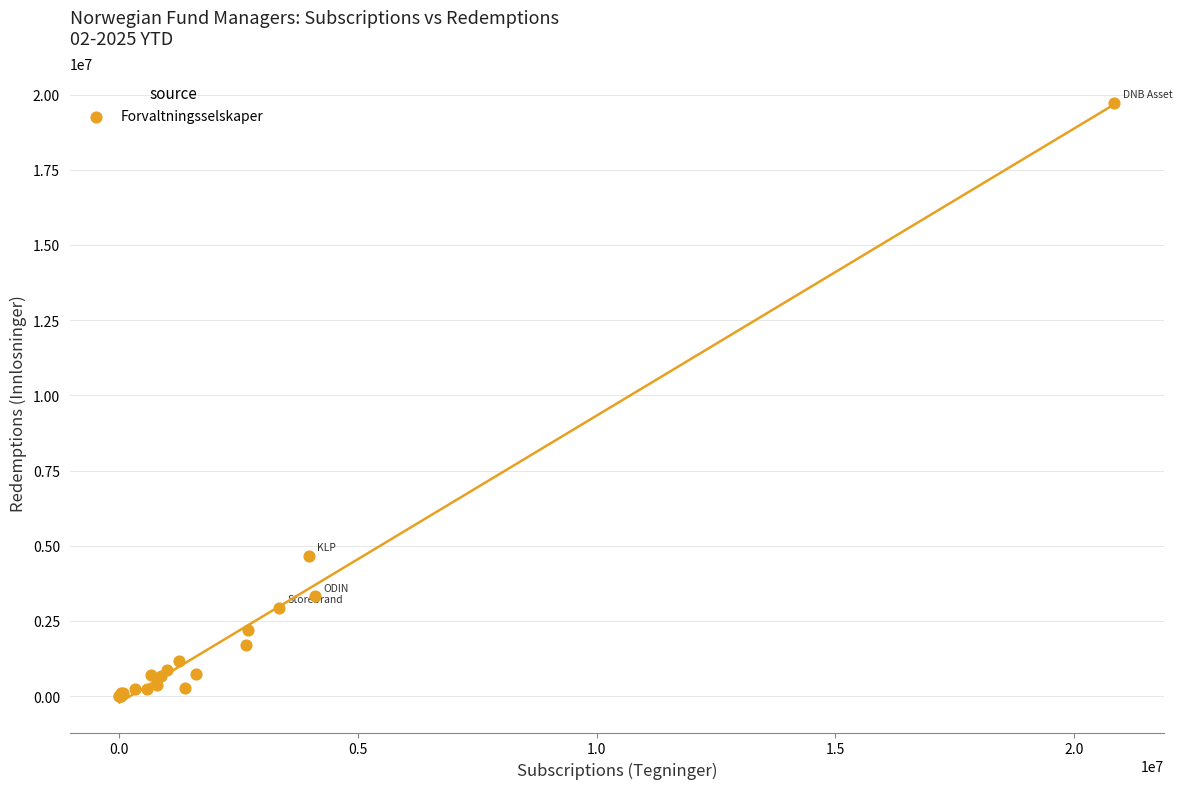

What Y value in the scatter plot is closest to 9861424?

4658472